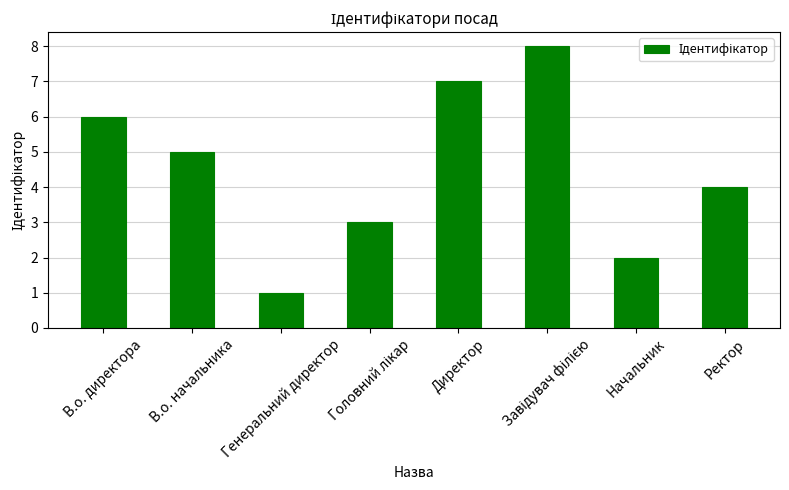

What is the label of the 2nd bar from the right?

Начальник